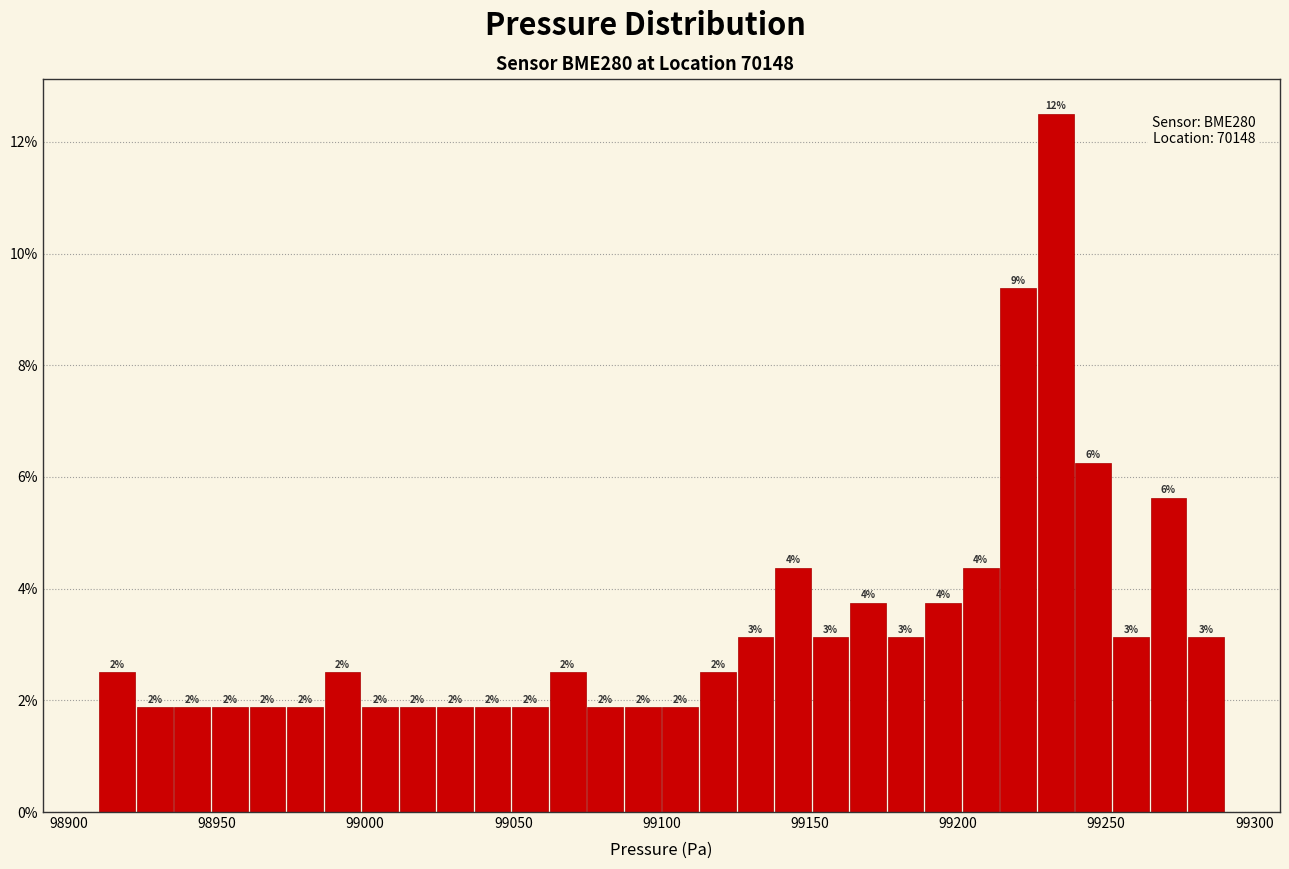

Around what value on the x-axis is the tallest bar? Give the approximate position of its centre, as read against the axis.

99235